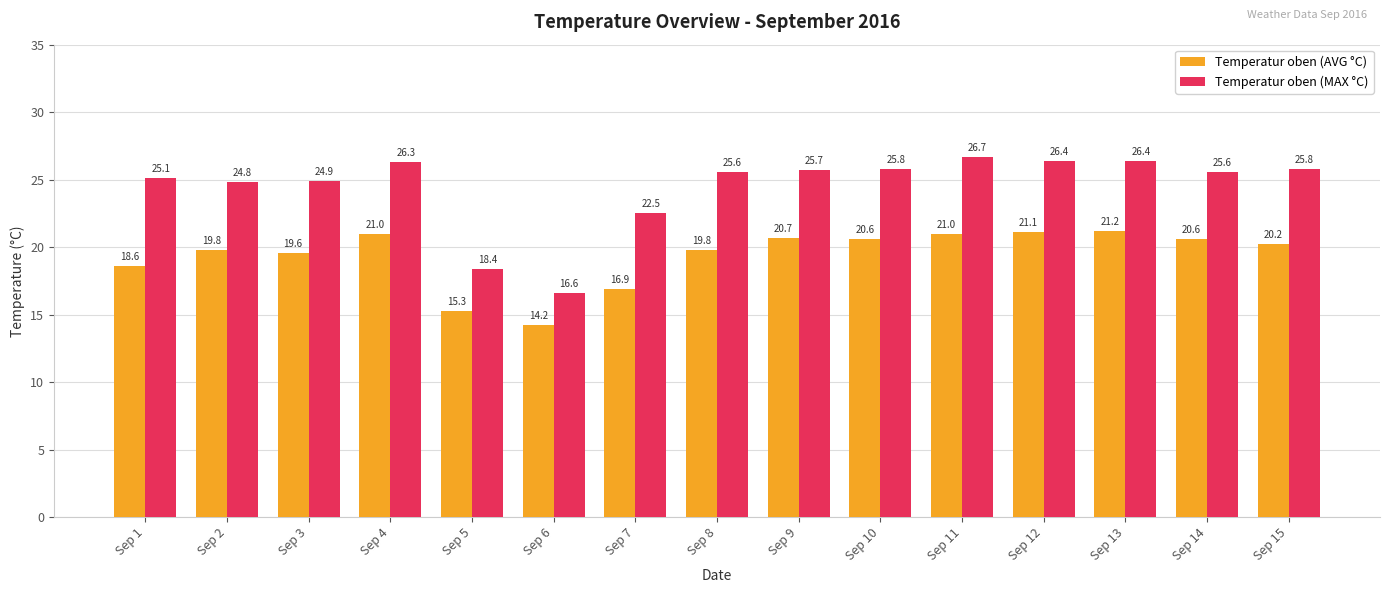

What is the difference between the highest and lowest values at Sep 12?

5.3